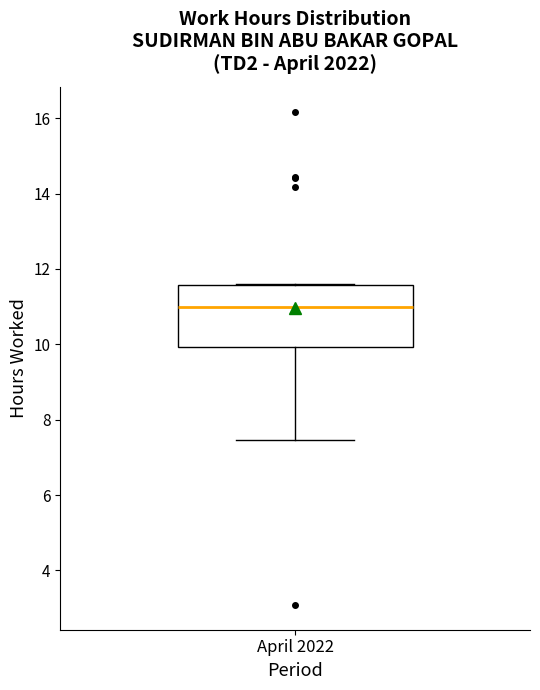

Transcribe this box plot: give where the median line is, the range the box spans, and where the two whiskers end, as read against the y-axis. The values are not printed on the chart, so give them approximately, as read against the axis.

median 11.0, box 10.0 to 11.6, whiskers 7.4 to 11.6